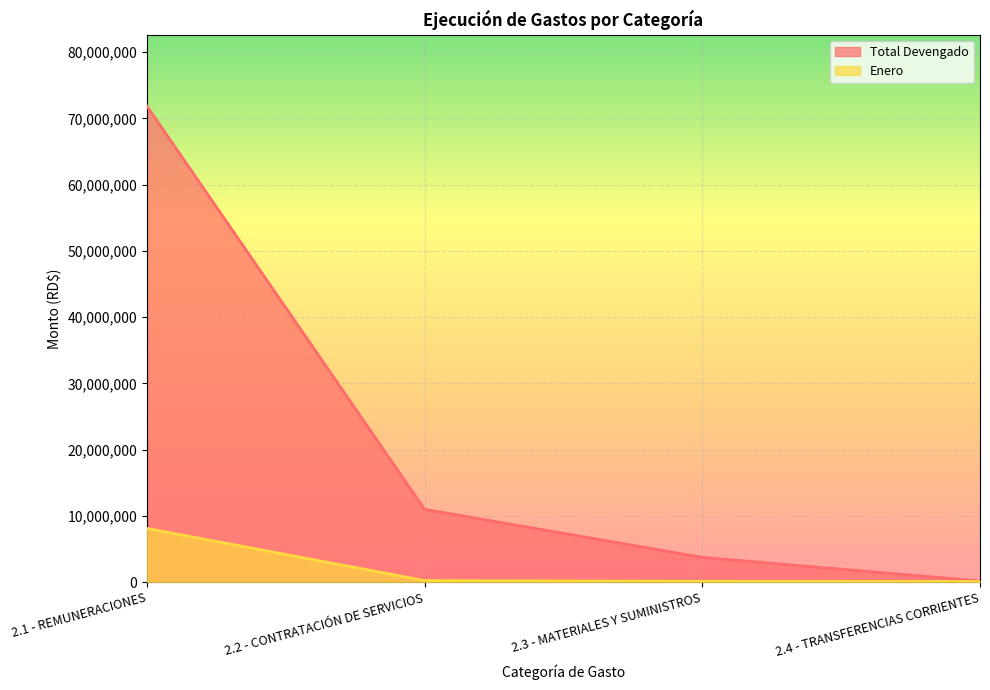

Reading left to right, extract all data points from this chart.

Total Devengado: 2.1 - REMUNERACIONES=71873313.4	2.2 - CONTRATACIÓN DE SERVICIOS=10997530.6	2.3 - MATERIALES Y SUMINISTROS=3741200.2	2.4 - TRANSFERENCIAS CORRIENTES=171472.5
Enero: 2.1 - REMUNERACIONES=8119021.7	2.2 - CONTRATACIÓN DE SERVICIOS=242681.6	2.3 - MATERIALES Y SUMINISTROS=124724.2	2.4 - TRANSFERENCIAS CORRIENTES=100000.0